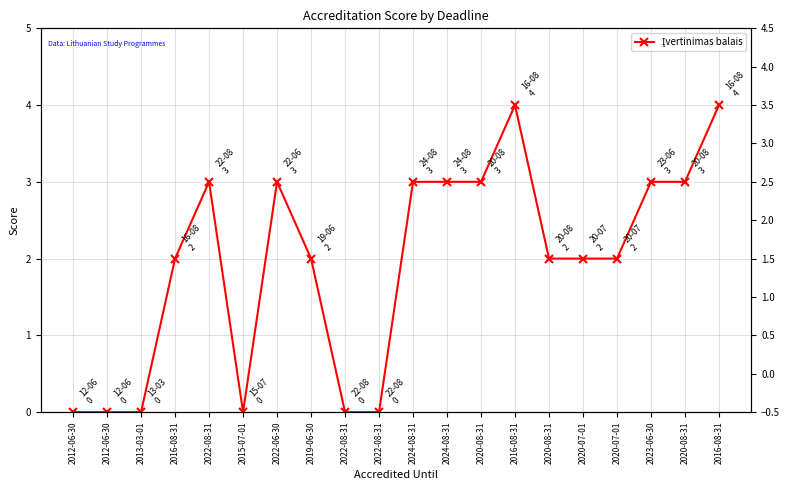

At which category does the chart reach its minimum across all series?

2012-06-30